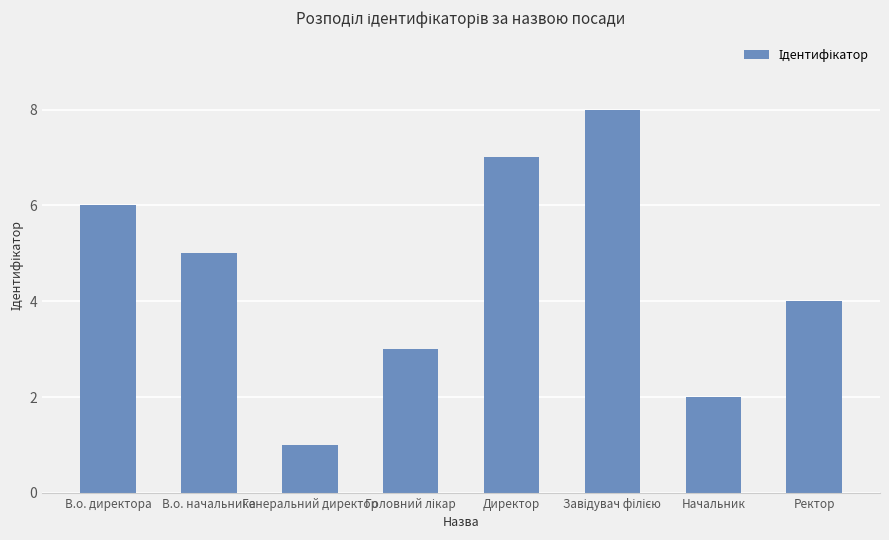

What is the greatest value displayed?

8